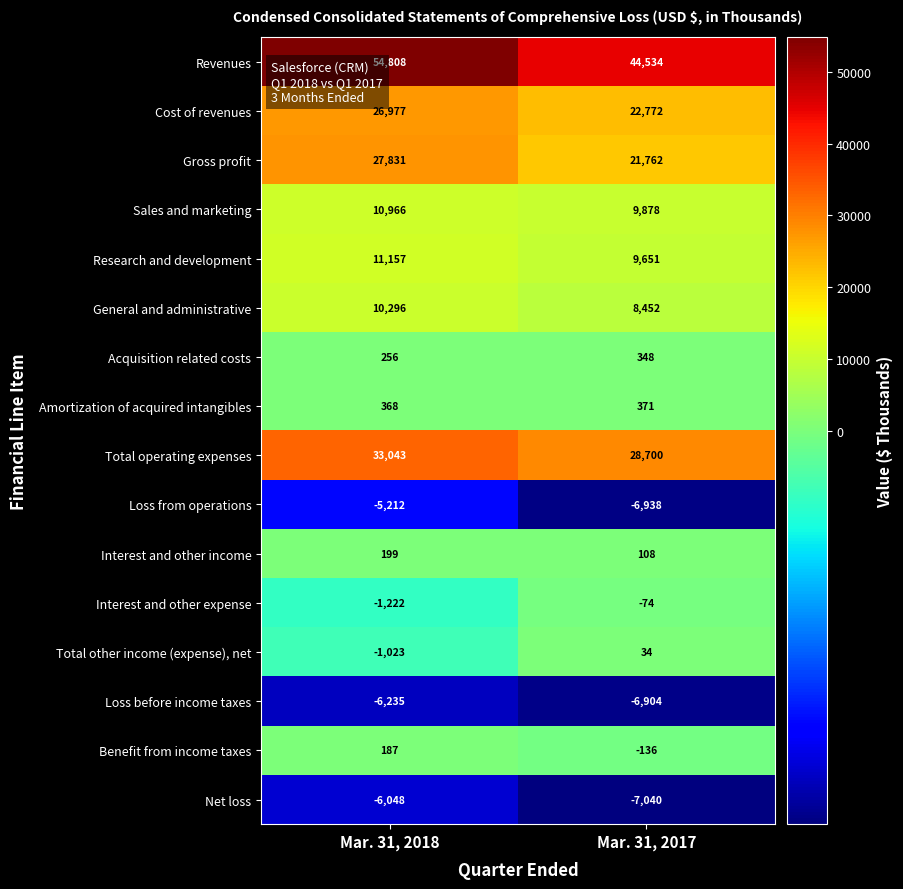

What is the sum of the Acquisition related costs values at Mar. 31, 2018 and Mar. 31, 2017?

604